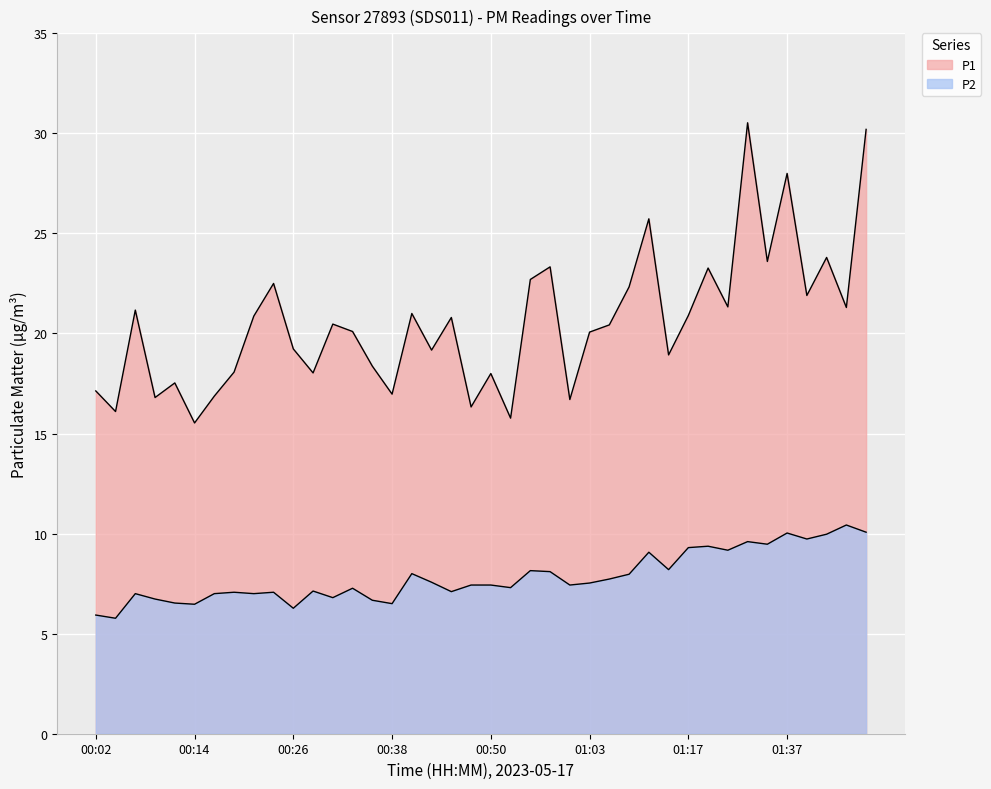

What is the difference between the P1 values at 01:37 and 00:33?

7.9